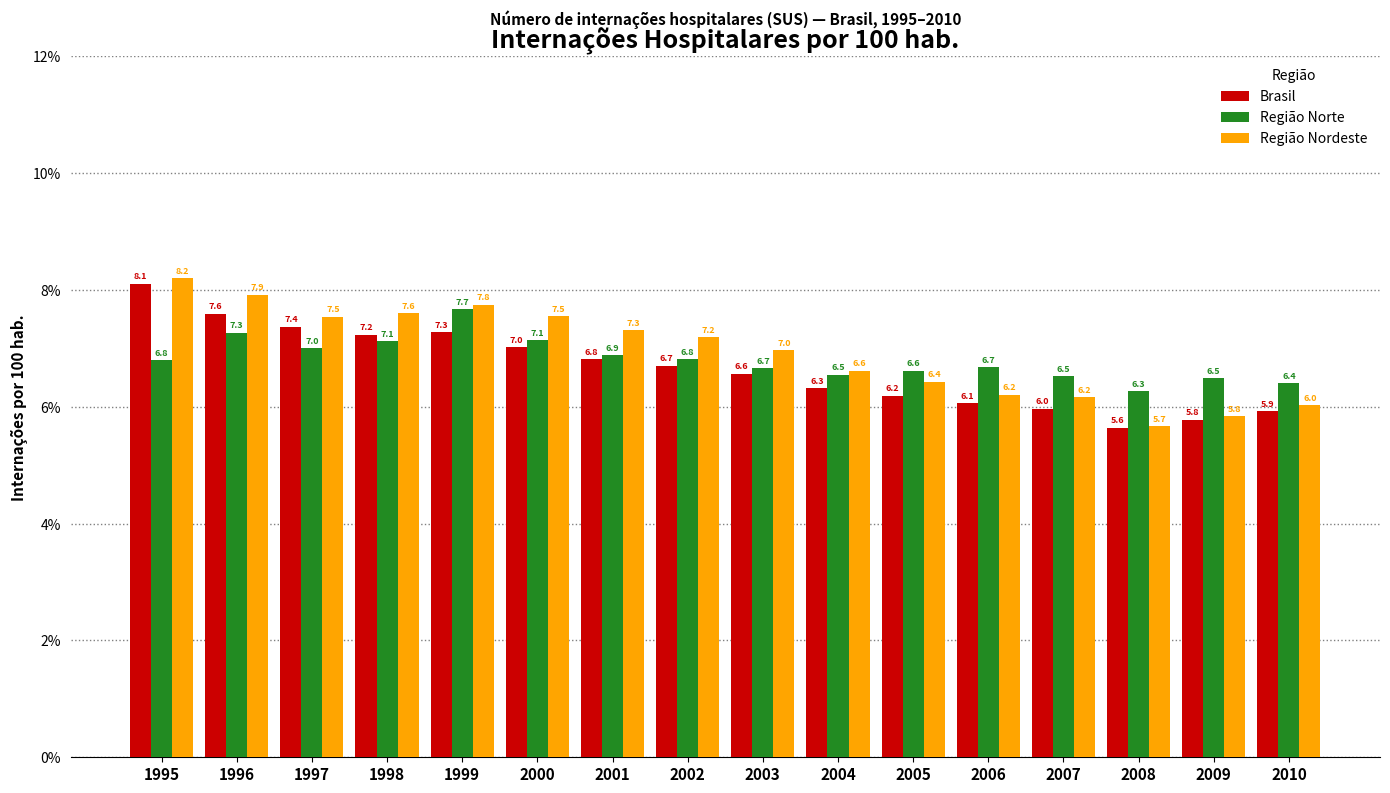

Is the value of Região Nordeste at 2006 greater than the value of Região Norte at 1999?

No